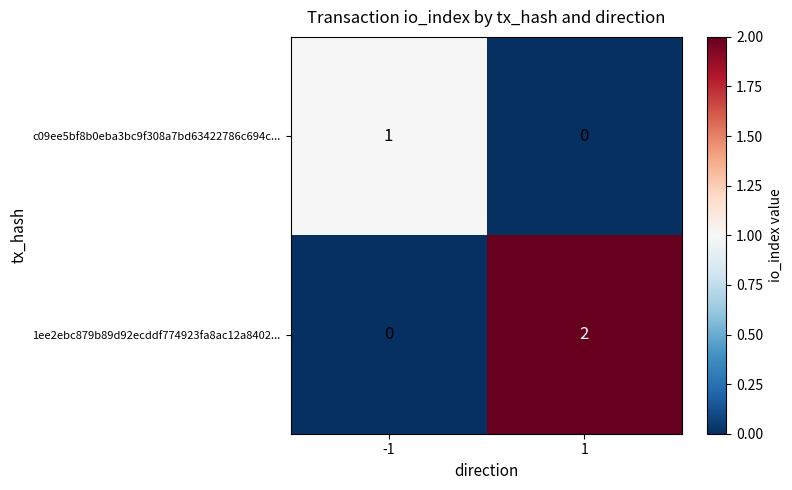

Reading right to left, transcribe all the data shown in this chart.

c09ee5bf8b0eba3bc9f308a7bd63422786c694c...: 0	1
1ee2ebc879b89d92ecddf774923fa8ac12a8402...: 2	0